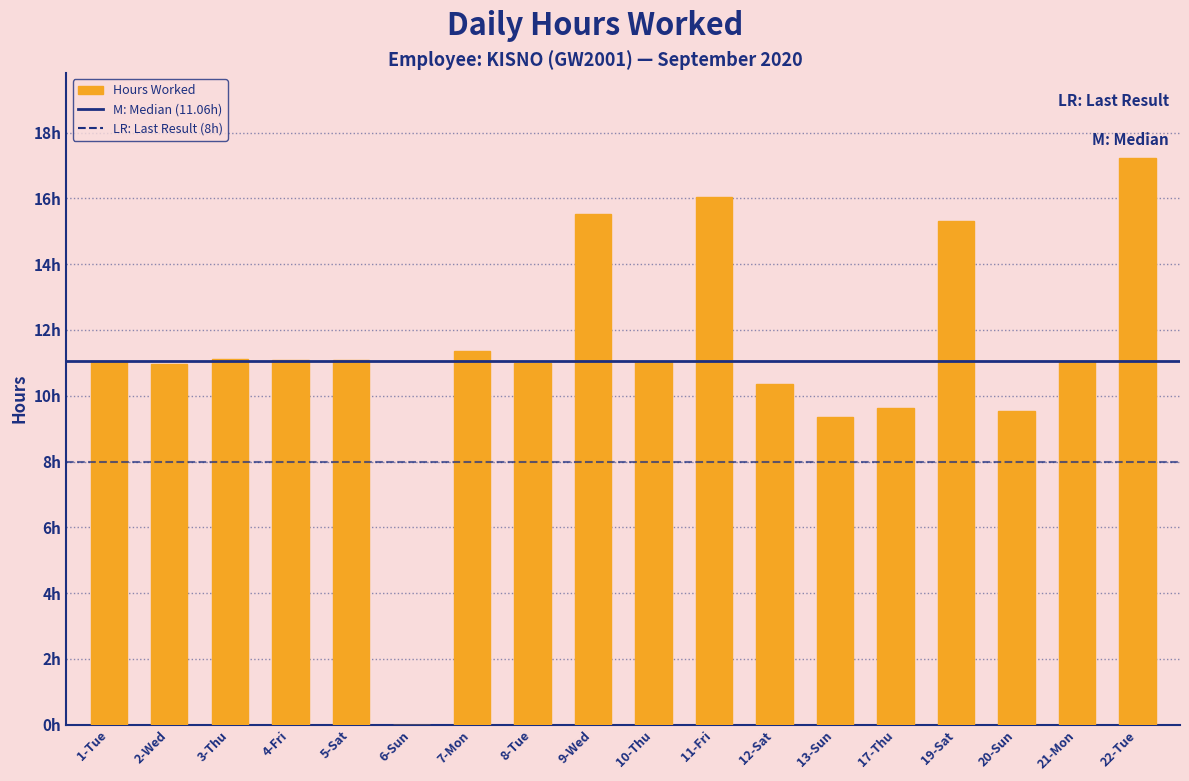

Are the bars horizontal?

No